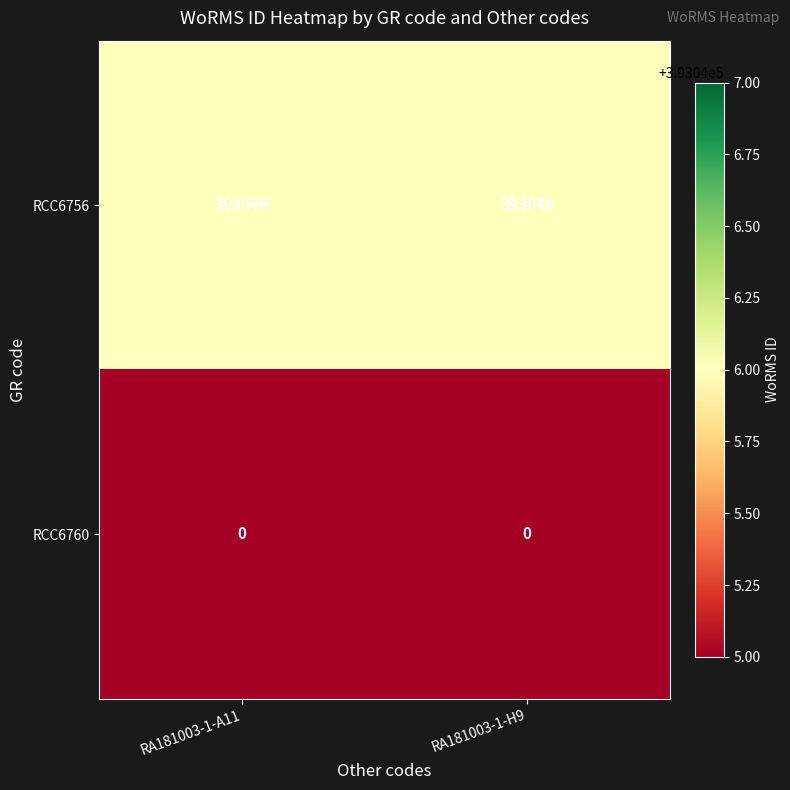

What is the sum of the RCC6756 values at RA181003-1-A11 and RA181003-1-H9?

786092